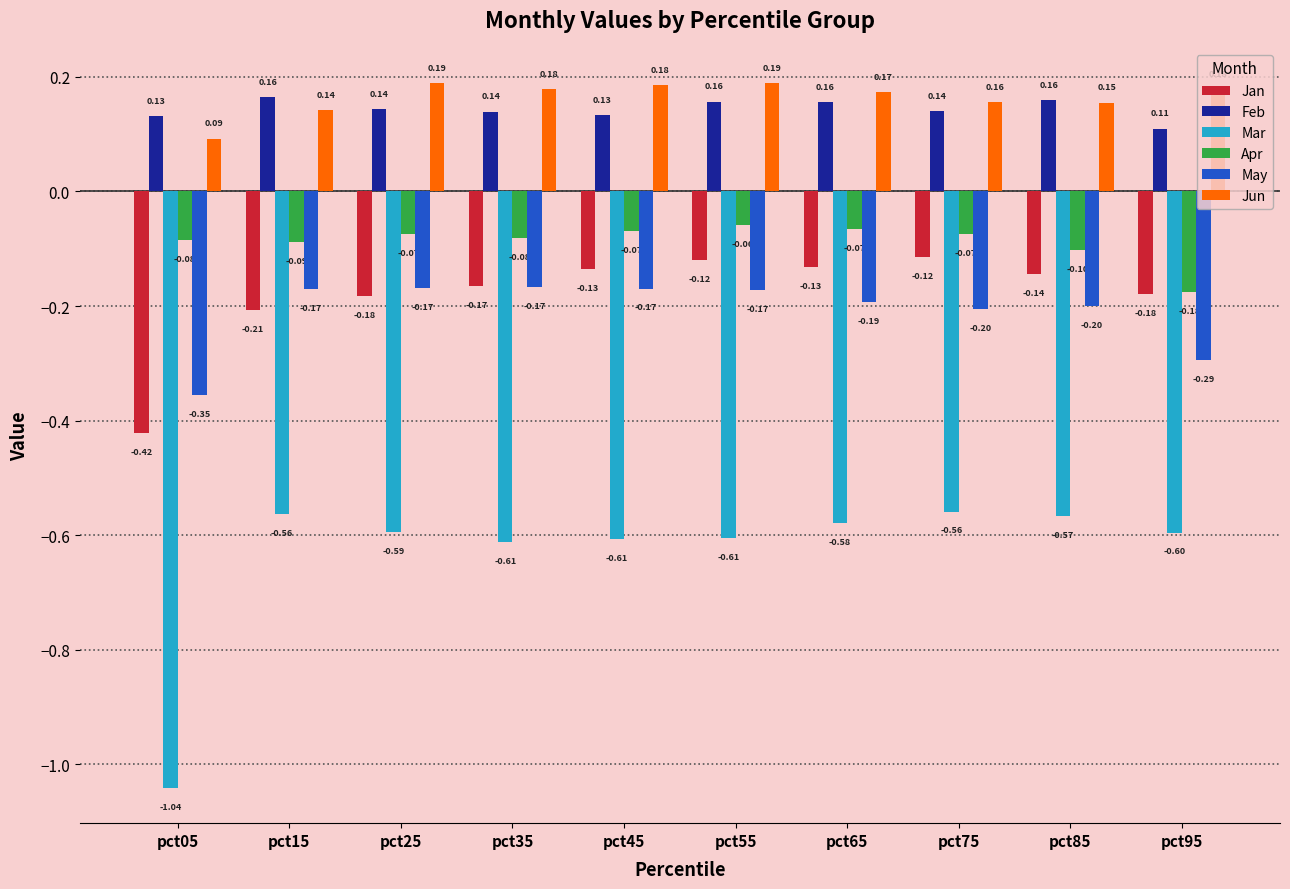

What is the value of the Jan bar at the 9th from the left?

-0.1